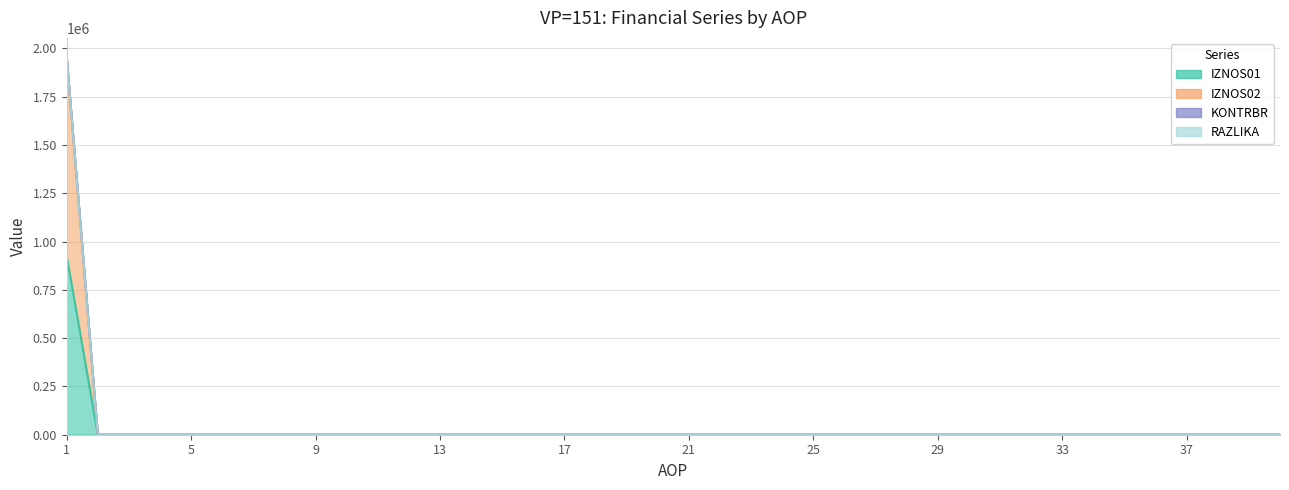

Which series has the largest total across all categories?

RAZLIKA